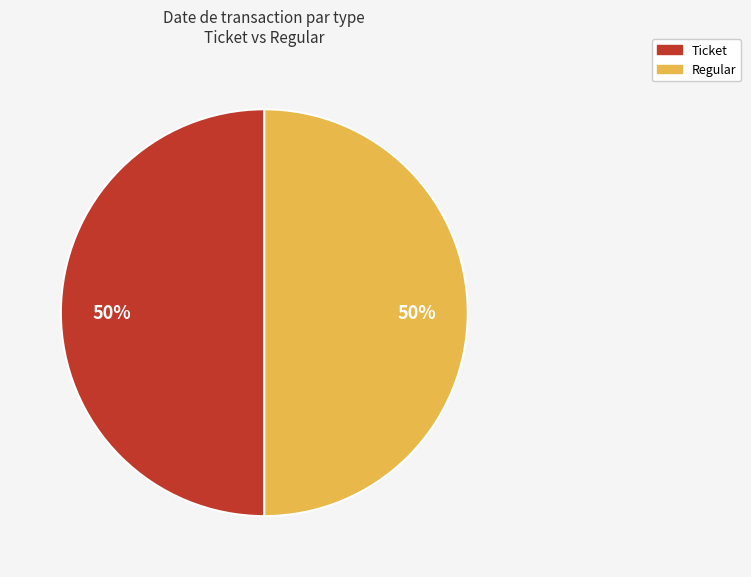

Count the number of slices in the pie.

2